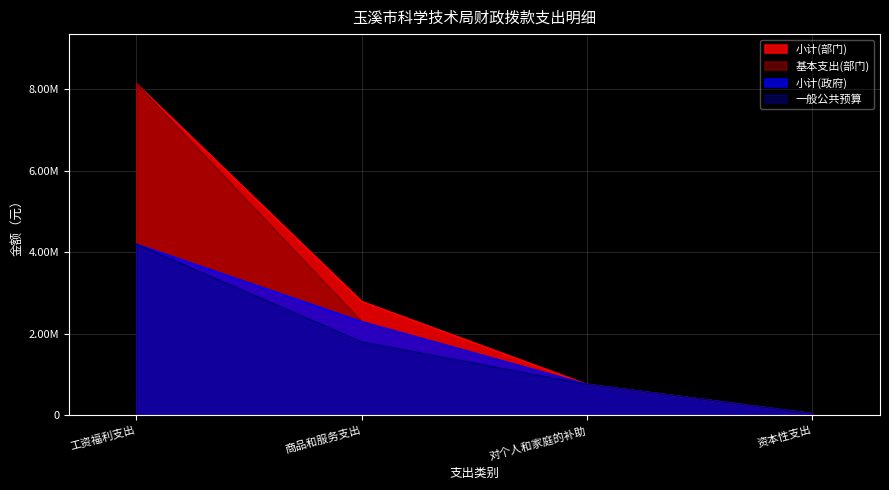

Is the value of 小计(政府) at 商品和服务支出 greater than the value of 一般公共预算 at 商品和服务支出?

Yes